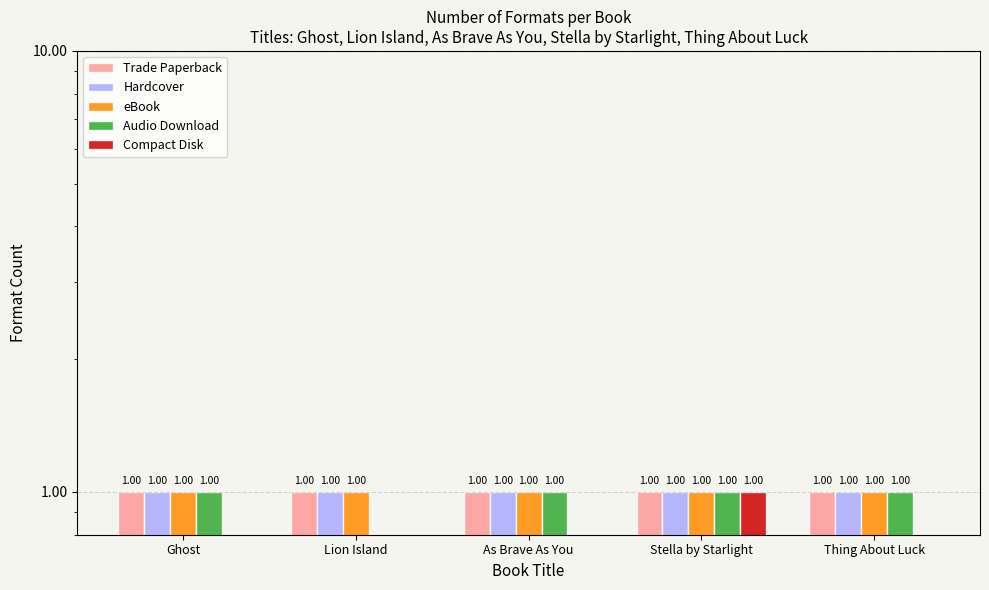

How many groups of bars are there?

5